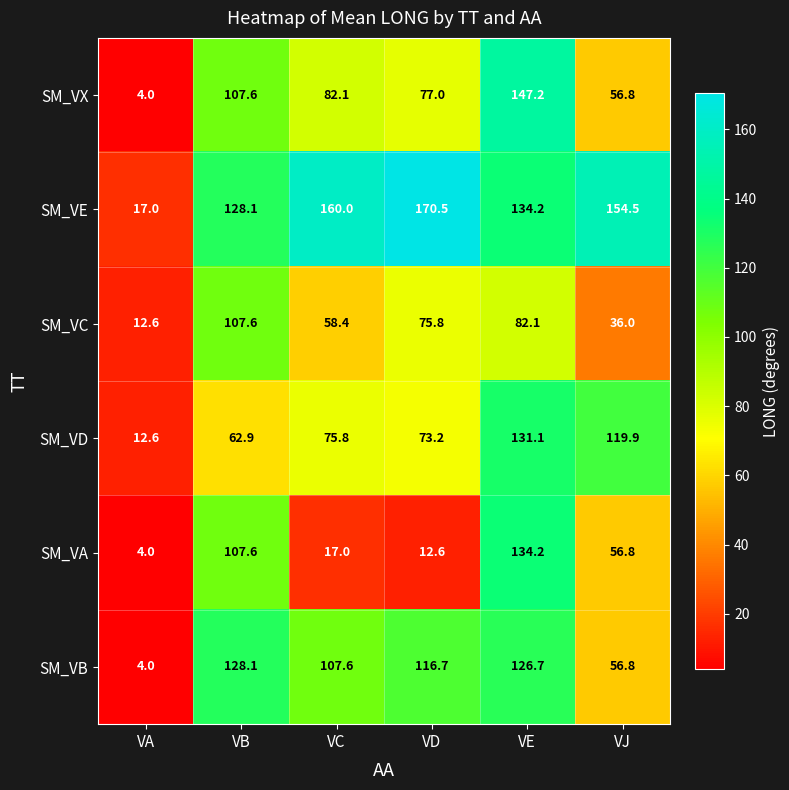

Which series changed the most between VA and VC?

SM_VE